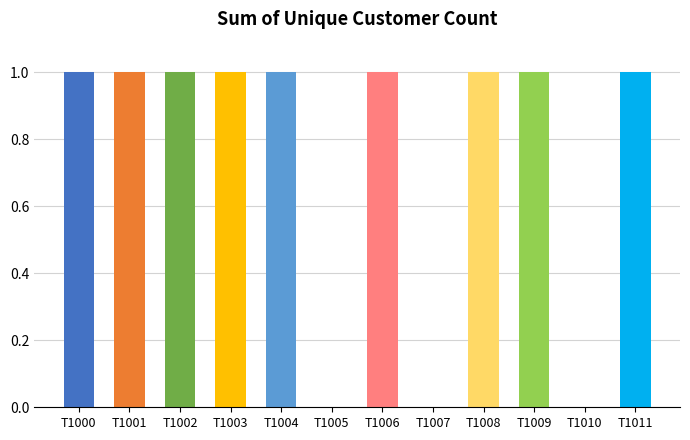

How many positive values are there?

9